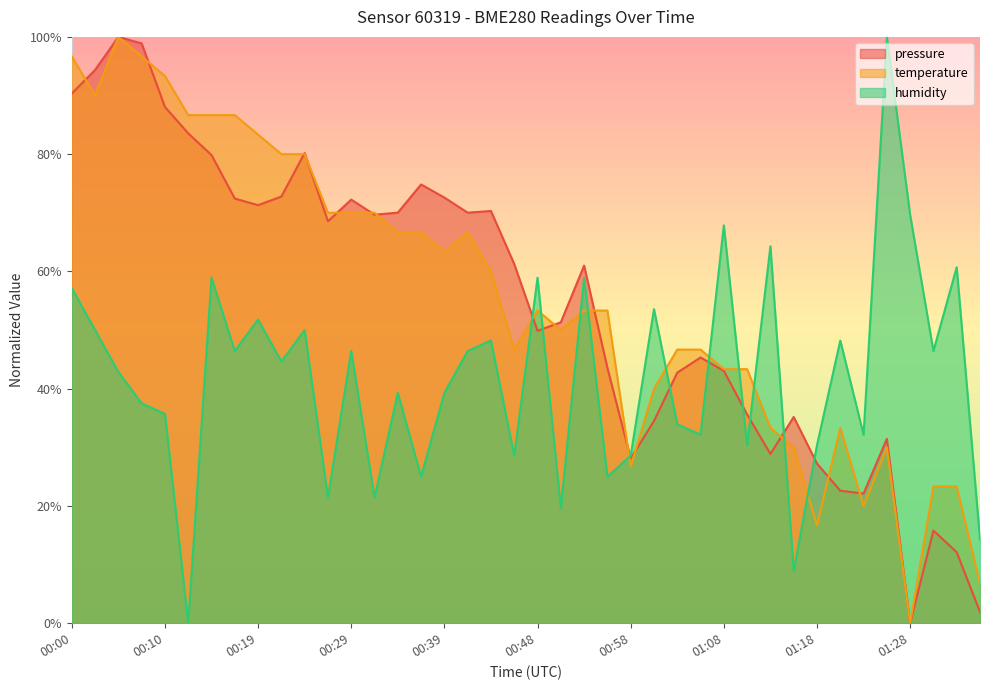

How many series are shown in this chart?

3